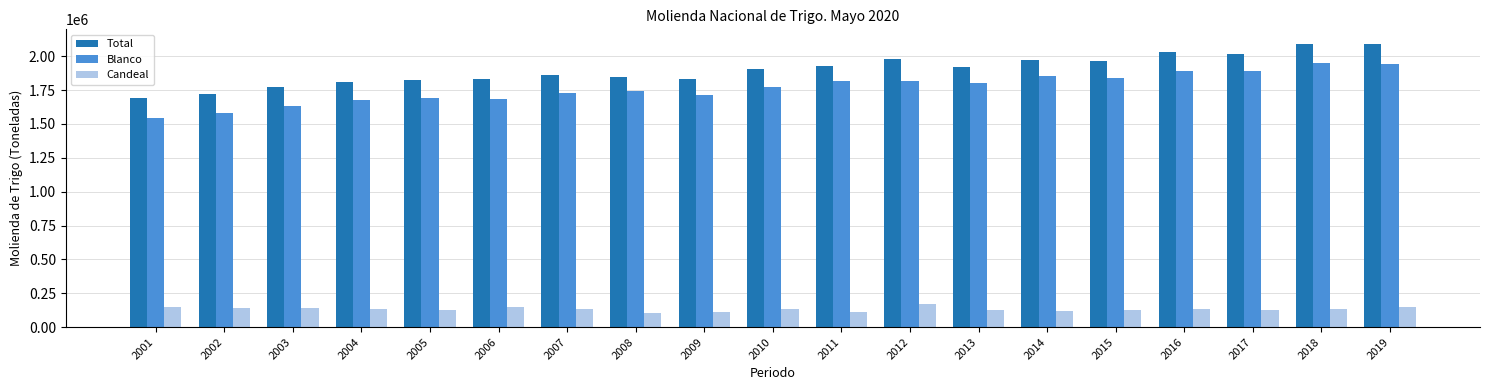

The value of Total at 2002 is 1723147. True or false?

True